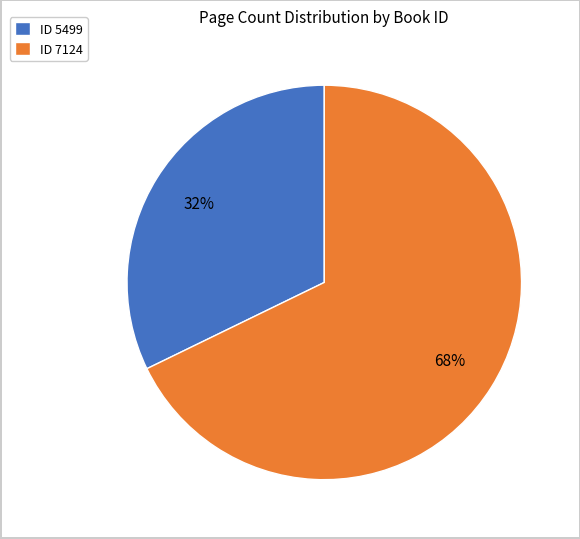

Which category accounts for the majority?

ID 7124